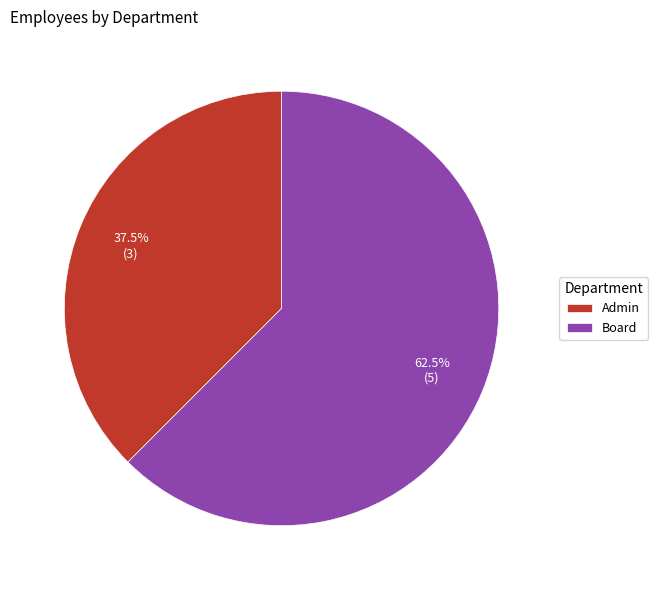

Which category has the smallest portion of the pie?

Admin